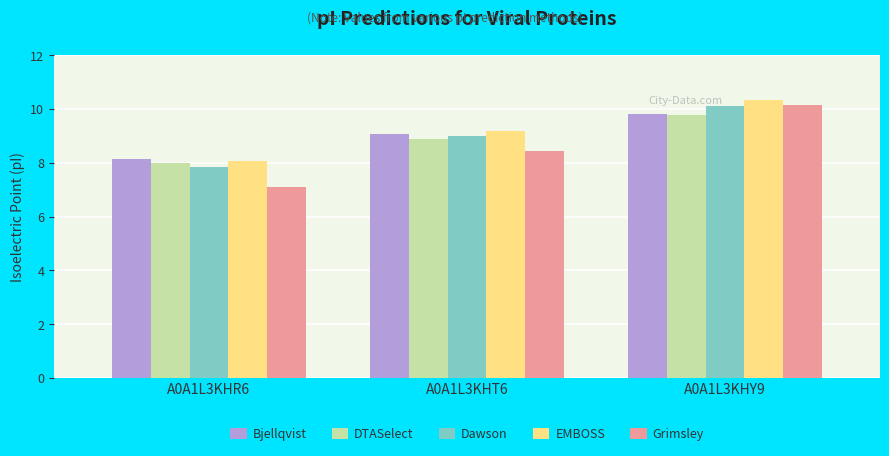

Where is DTASelect nearest to the value 8?

A0A1L3KHR6